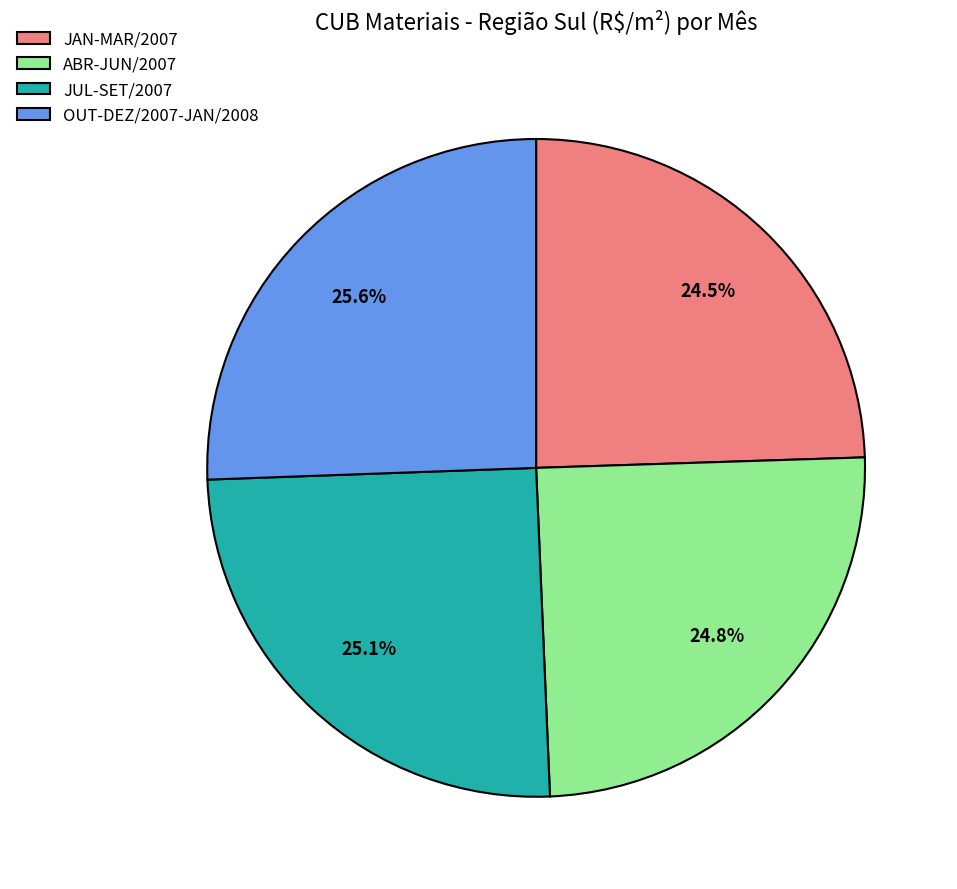

What is the ratio of the value at OUT-DEZ/2007-JAN/2008 to the value at JUL-SET/2007?

1.0